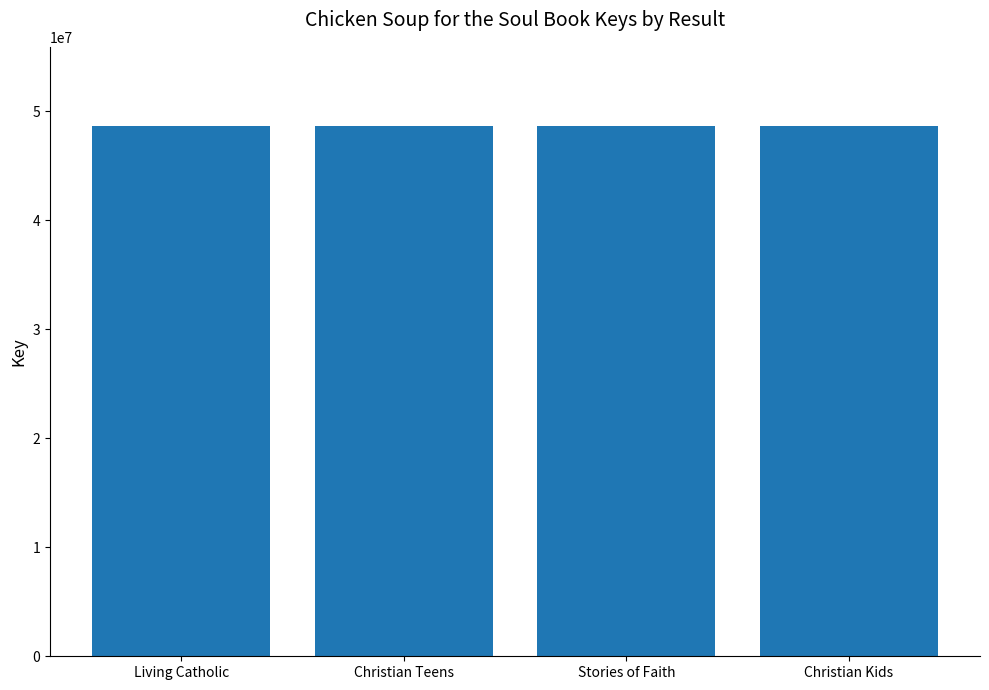

What is the value of the 4th bar from the left?

48621913